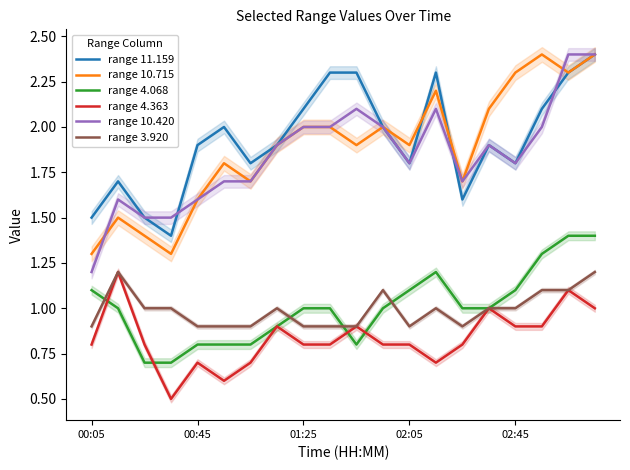

At which category is the sum across all series the highest?

19